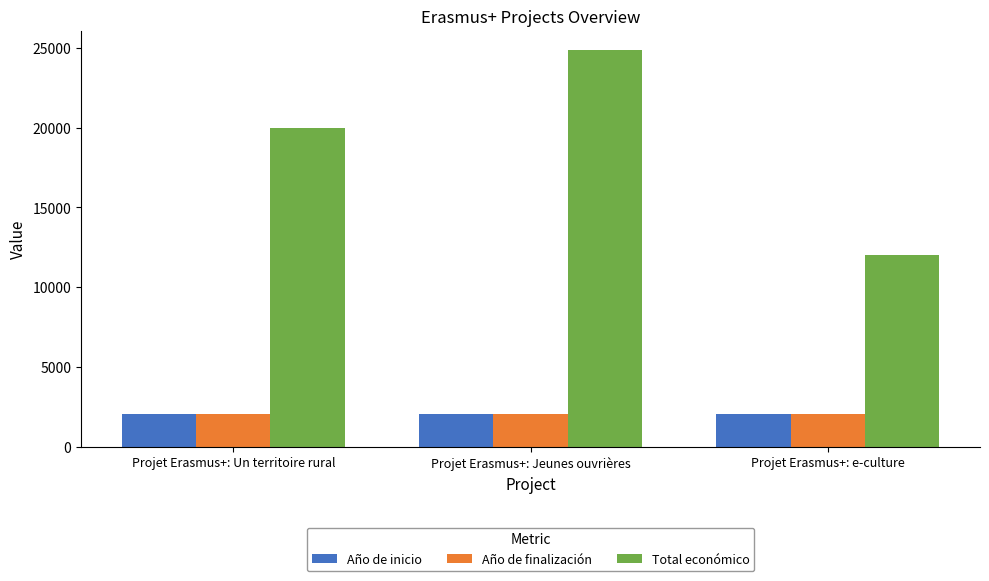

What is the greatest value displayed?

24848